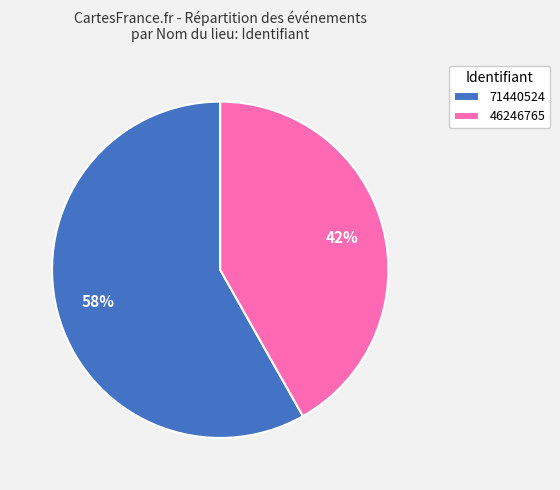

To the nearest percent, what portion does 71440524 represent?

58%